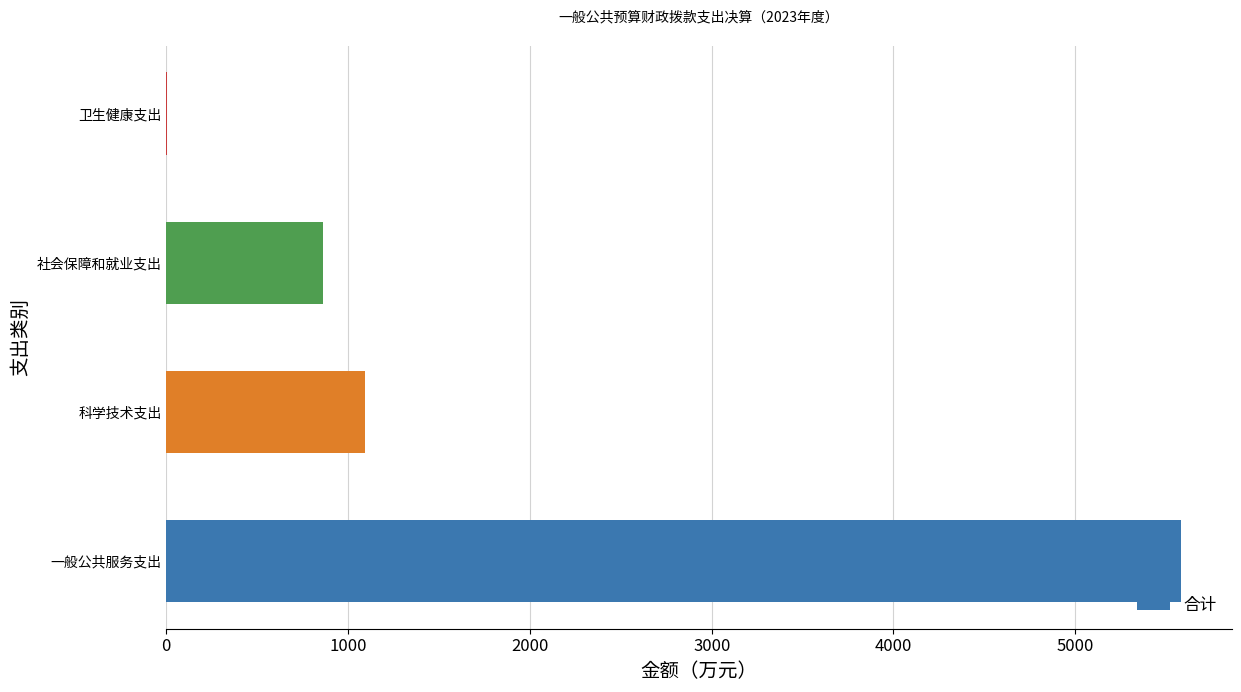

True or false: the data shows 5580.3 at 一般公共服务支出.

True